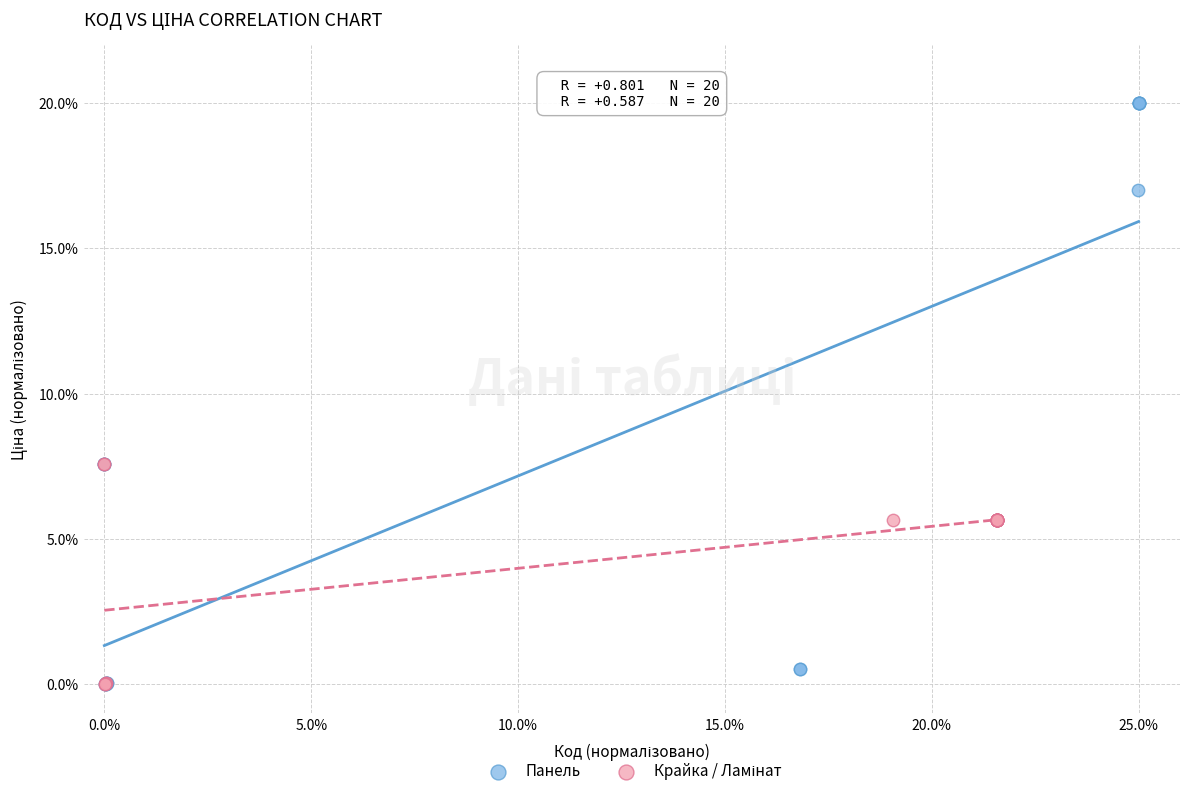

Which series has the widest spread of Y values?

Панель